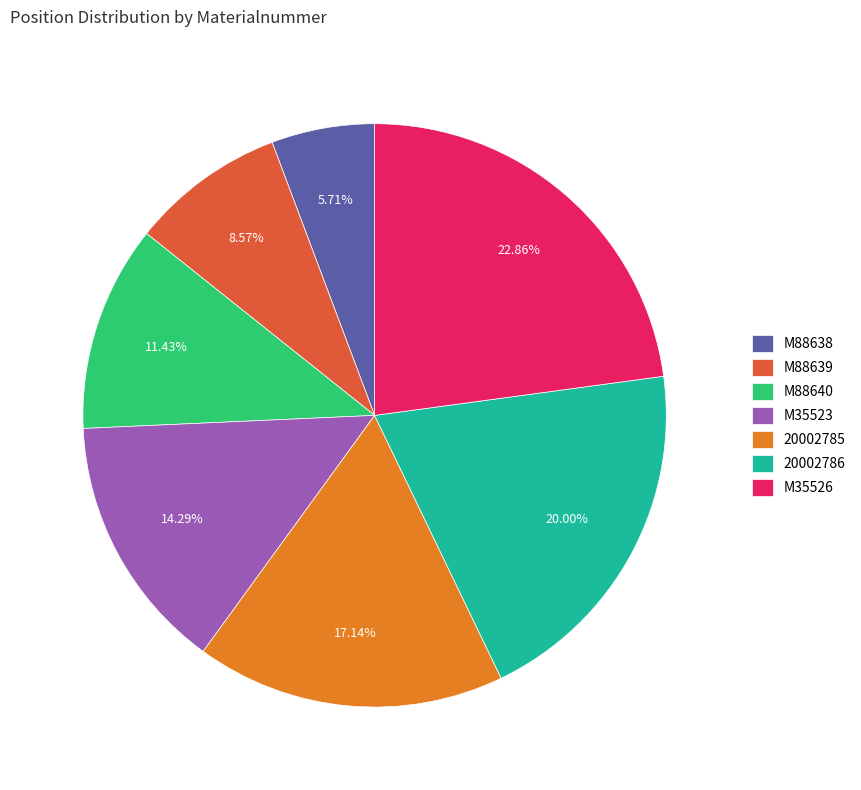

Do 20002785 and M88640 together represent more than half of the pie?

No